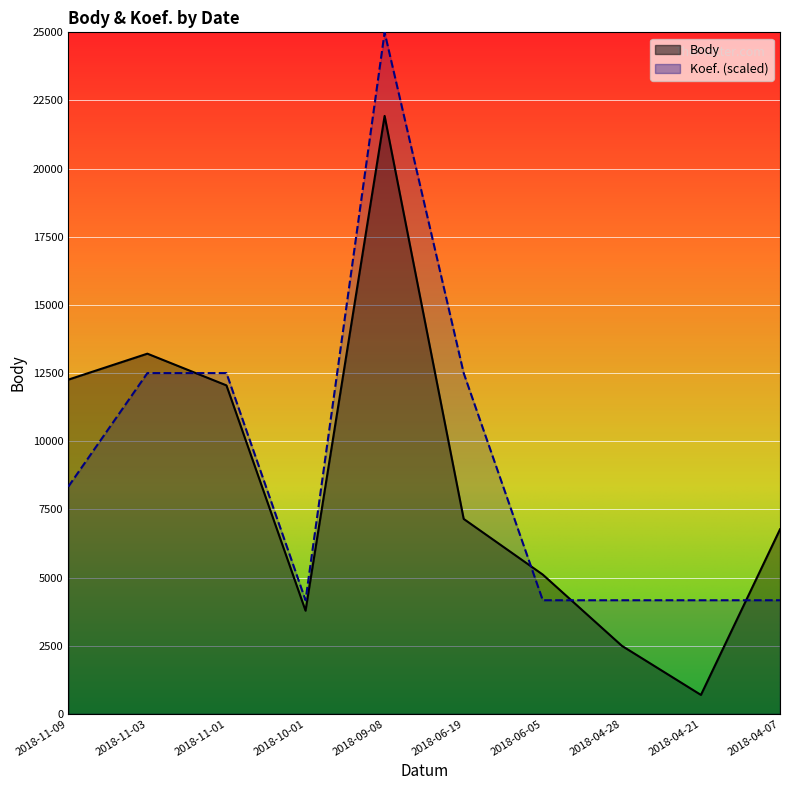

At which label is Koef. closest to 14583?

2018-11-03